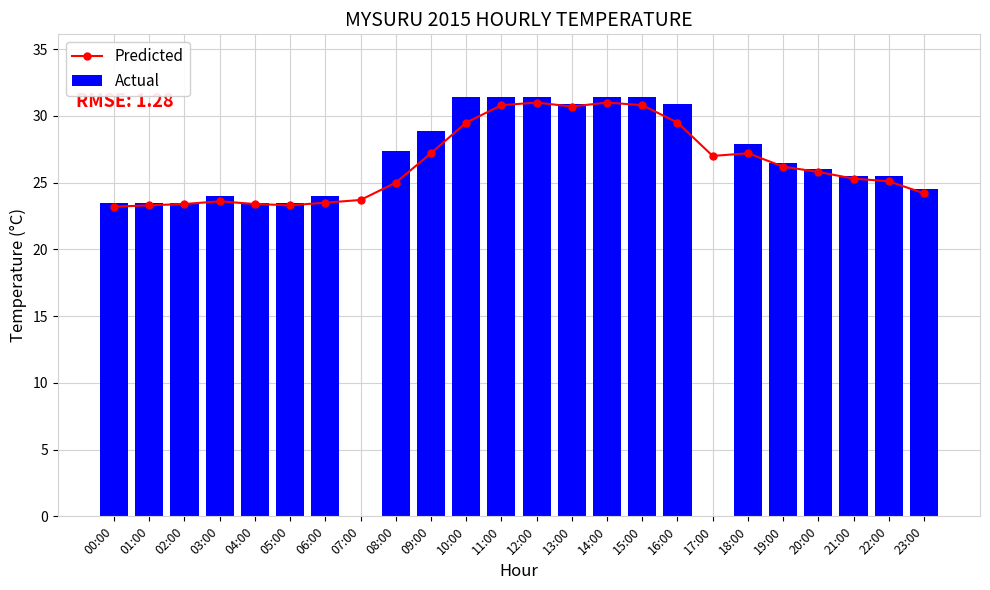

Reading left to right, transcribe all the data shown in this chart.

Predicted: 23.2	23.3	23.4	23.6	23.4	23.3	23.5	23.7	25.0	27.2	29.5	30.8	31.0	30.7	31.0	30.8	29.5	27.0	27.2	26.2	25.8	25.3	25.1	24.2
Actual: 23.5	23.5	23.5	24.0	23.5	23.5	24.0	0.0	27.4	28.9	31.4	31.4	31.4	30.9	31.4	31.4	30.9	0.0	27.9	26.5	26.0	25.5	25.5	24.5